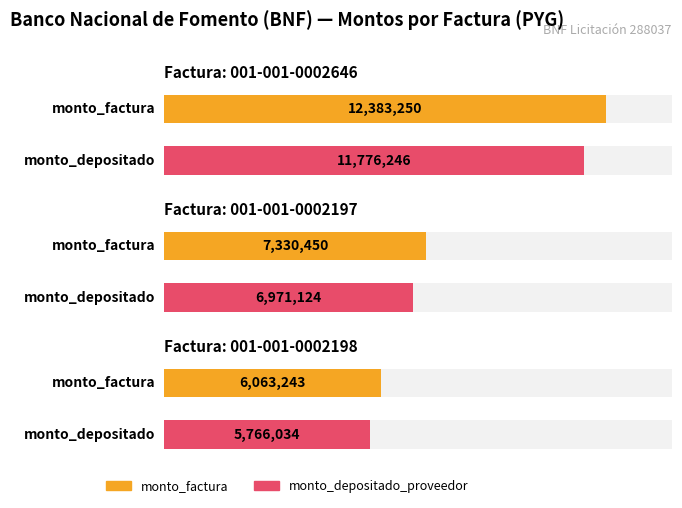

How many values in the monto_factura series are below 7330450?

1